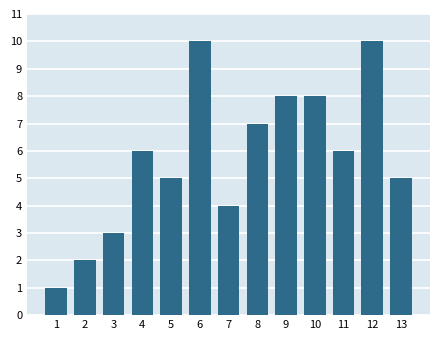

Reading right to left, what are all the values shown in this chart?

5	10	6	8	8	7	4	10	5	6	3	2	1